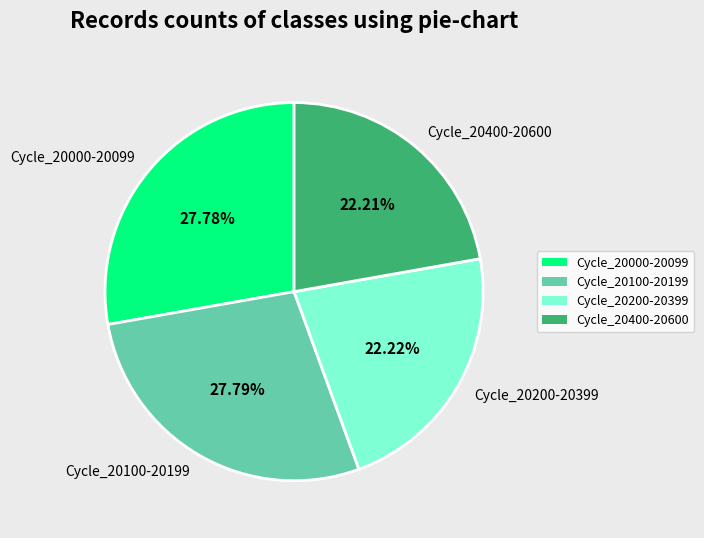

Does any single category account for the majority?

No